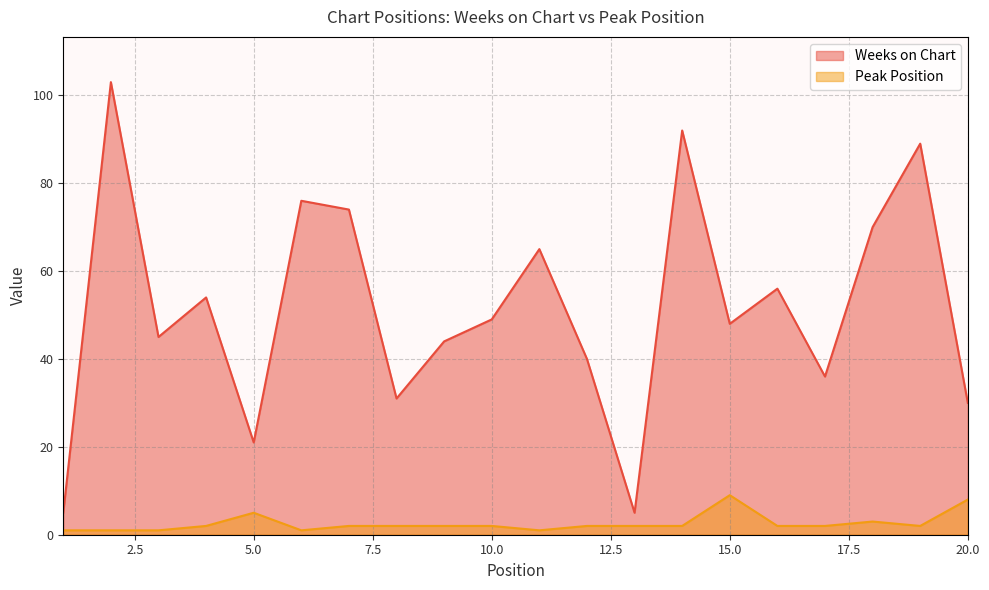

True or false: Weeks on Chart and Peak Position cross at least once.

False